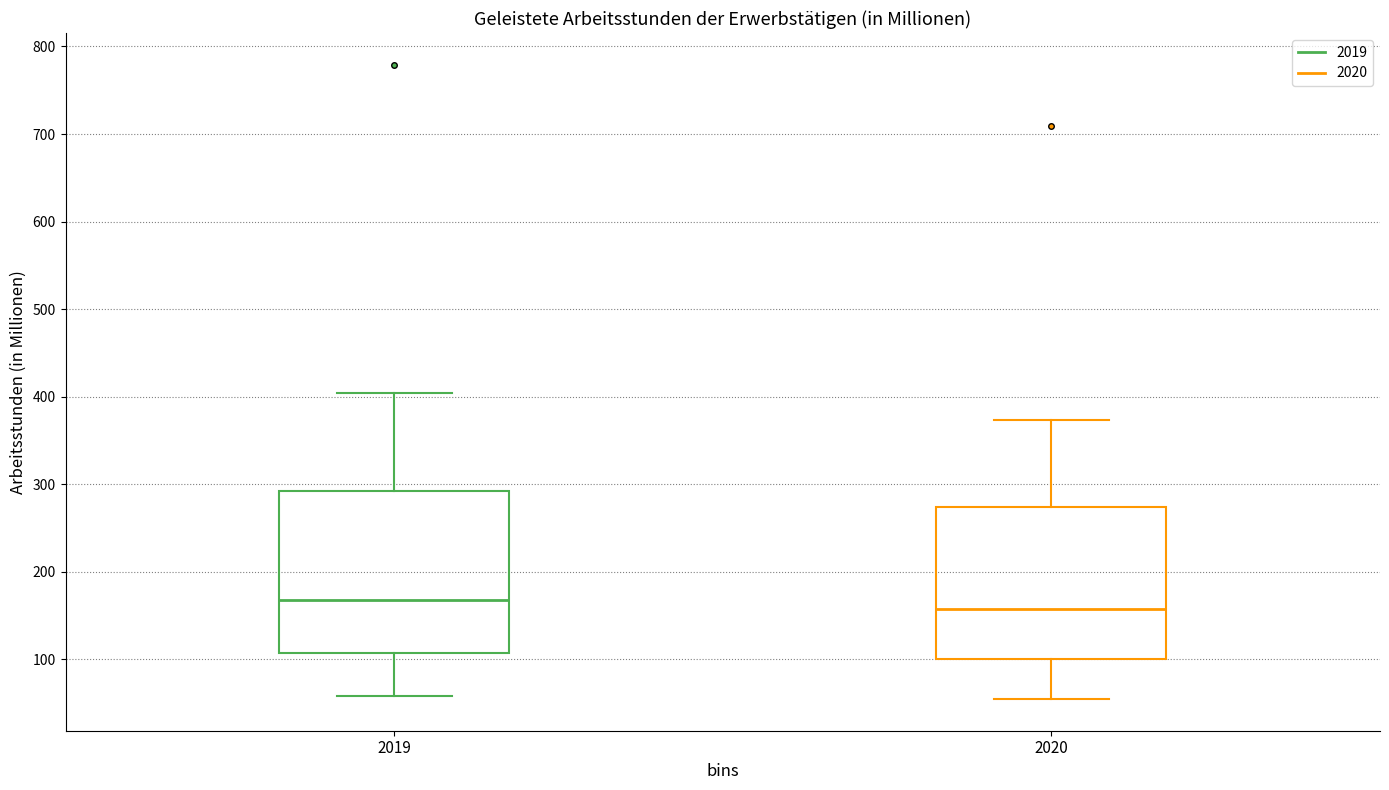

Comparing the boxes themselves (not the whiskers), which one is the tallest?

2019